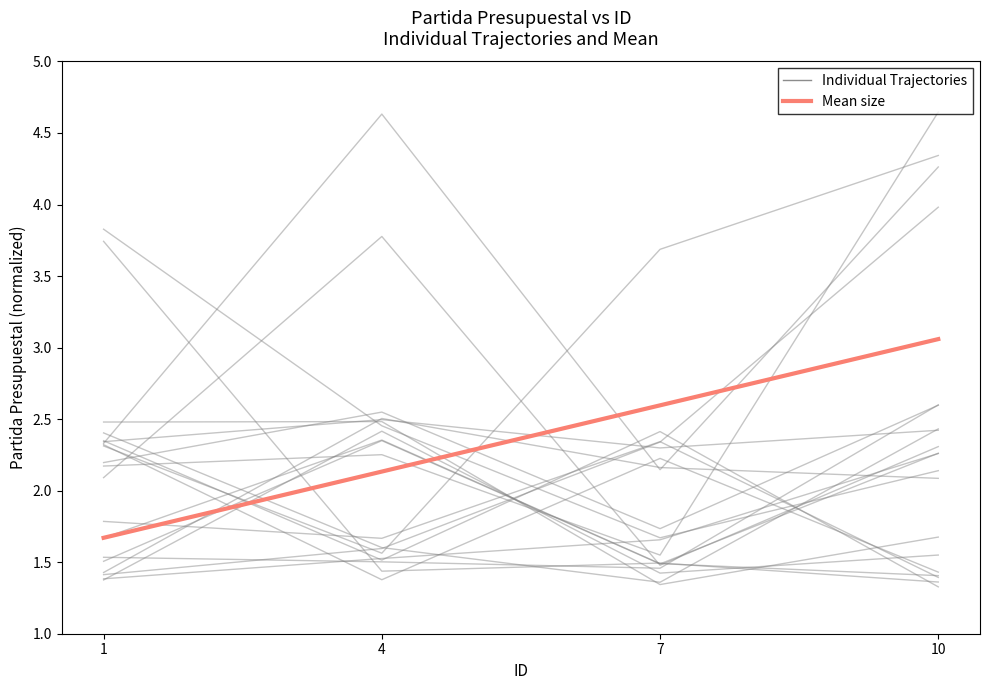

Read the Mean size value at 7.

2.6